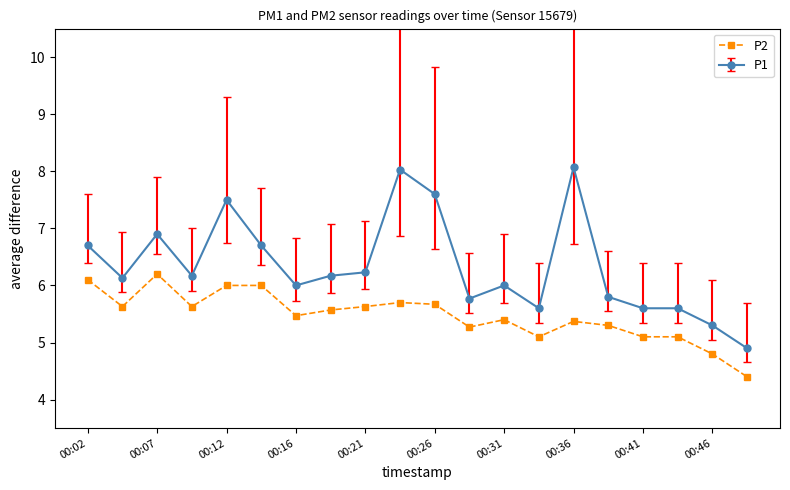

What is the sum of all P1 values?

126.8